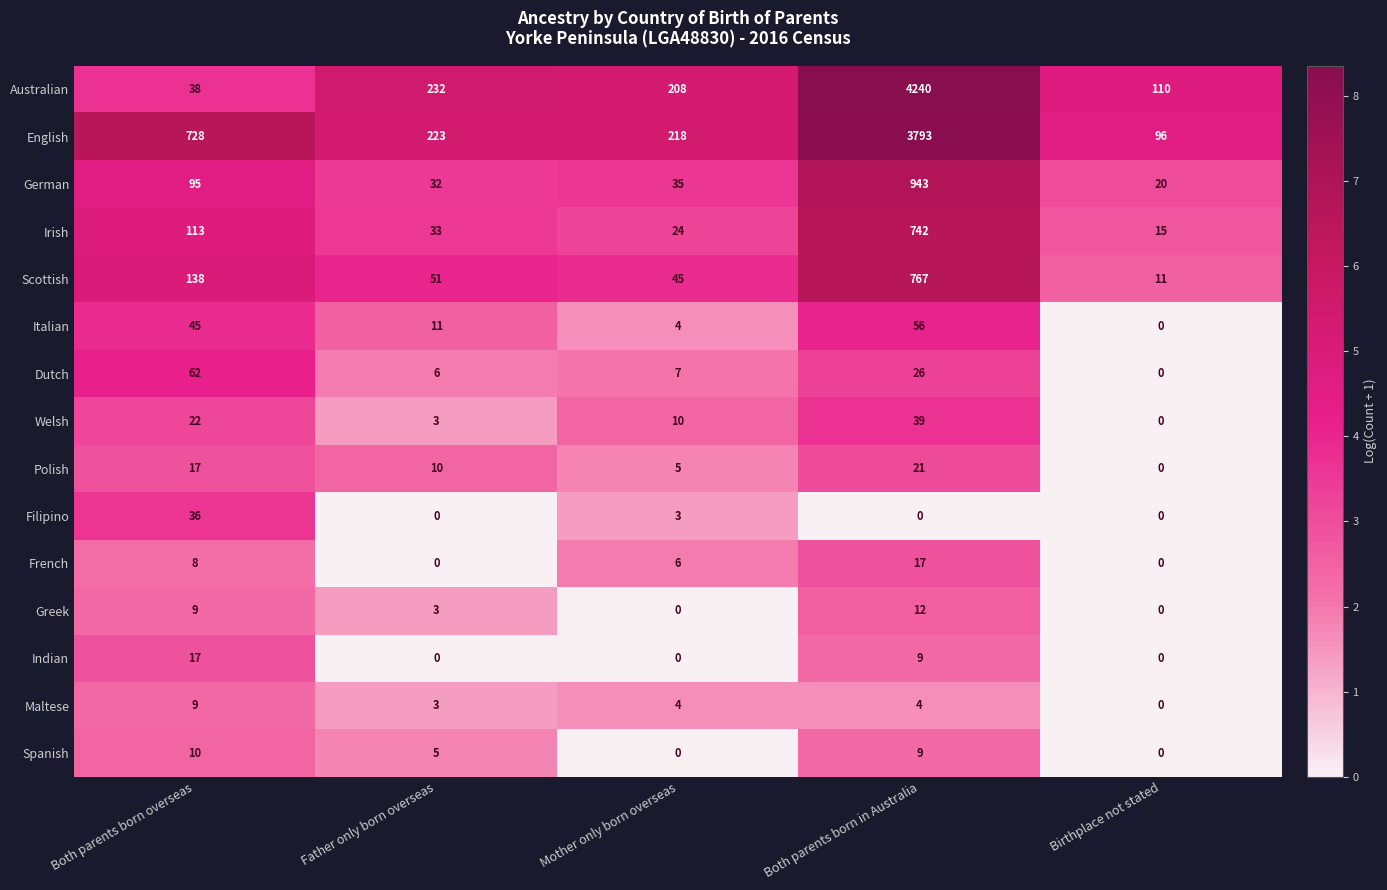

What is the greatest value displayed?

4240